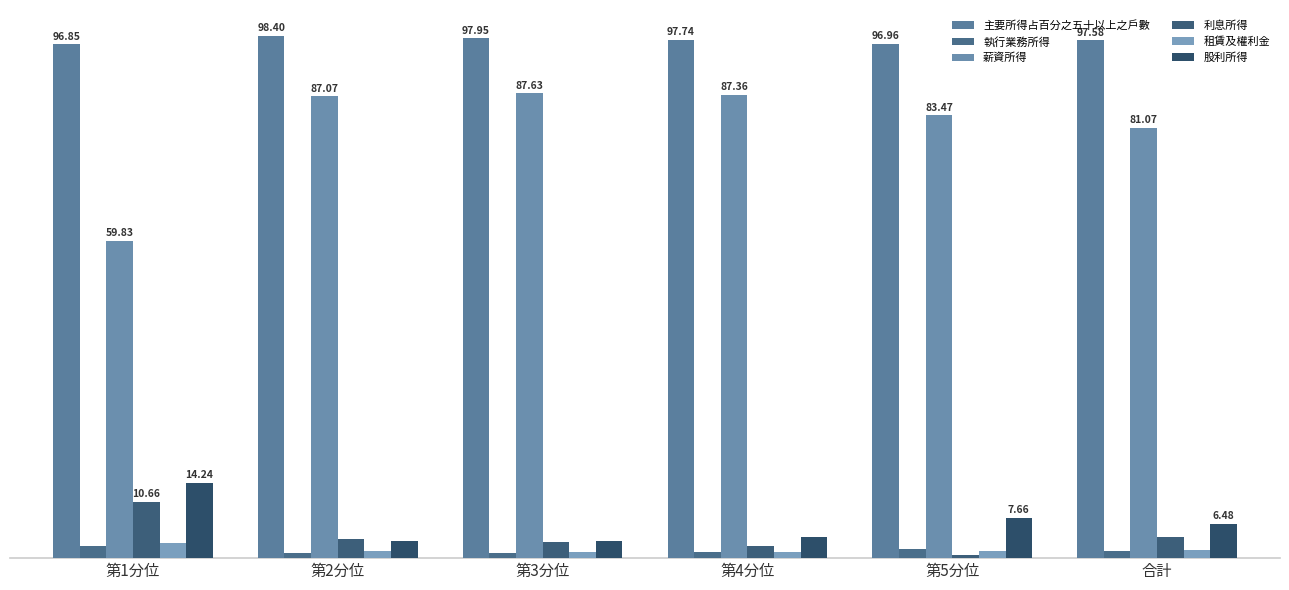

The value of 股利所得 at 合計 is 6.5. True or false?

True